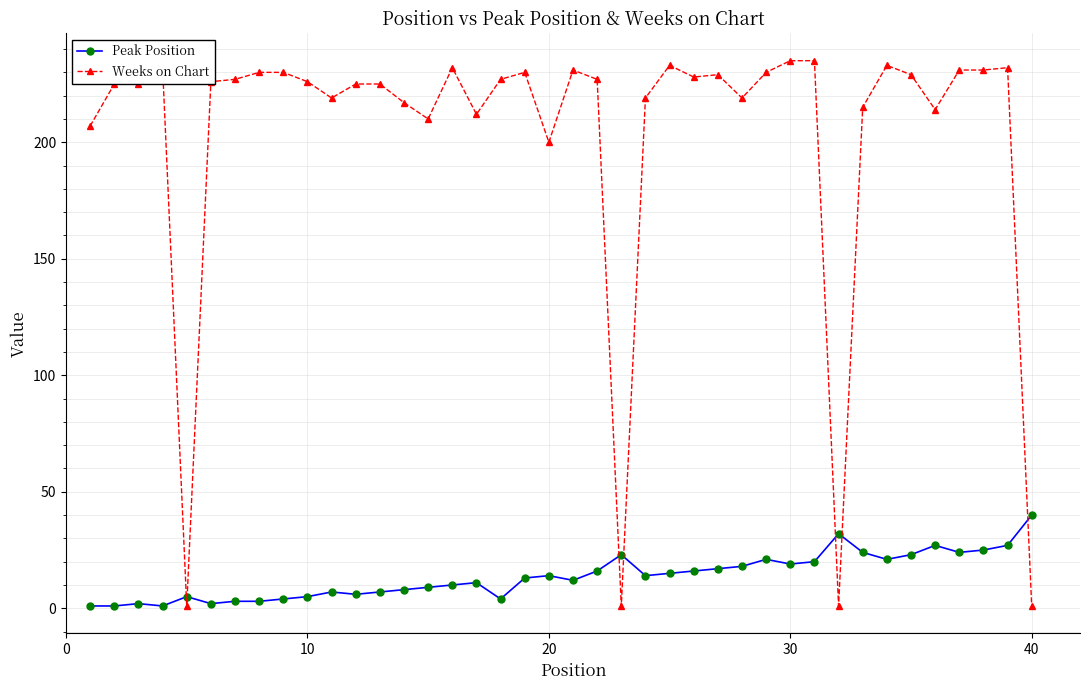

At how many categories does at least one series exceed 61?

36